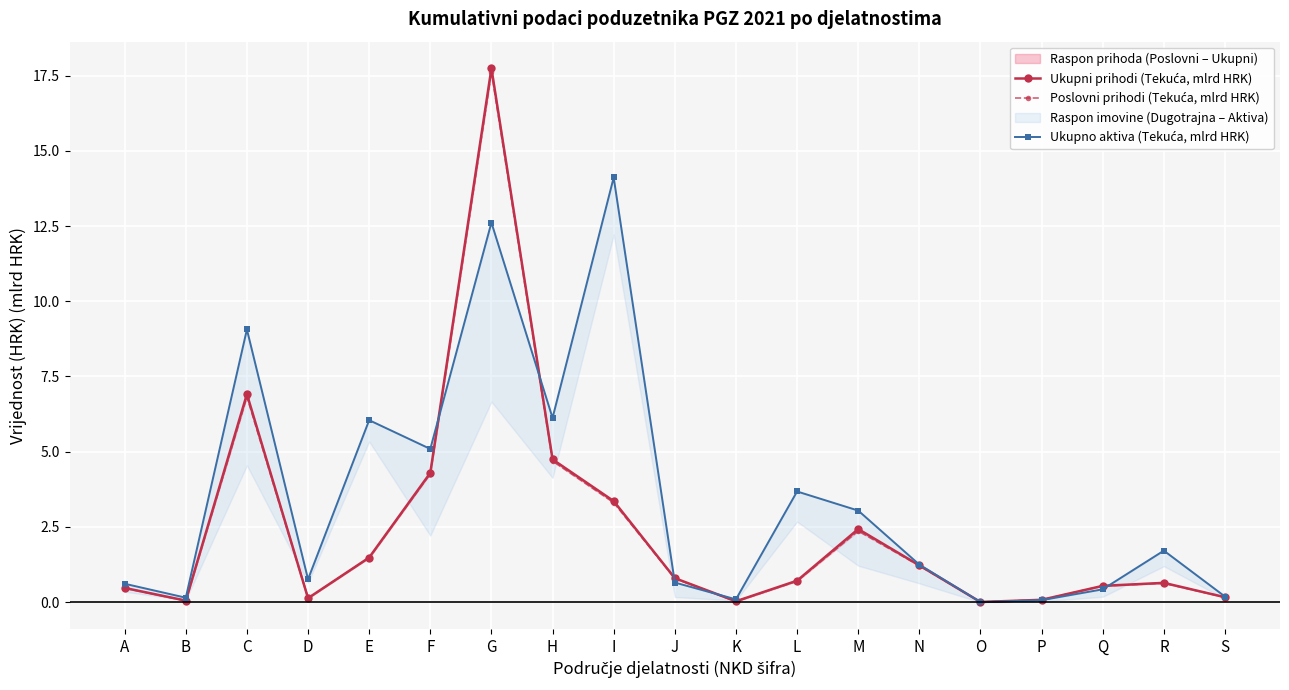

At which label is Poslovni prihodi (Tekuća, mlrd HRK) closest to 8?

C